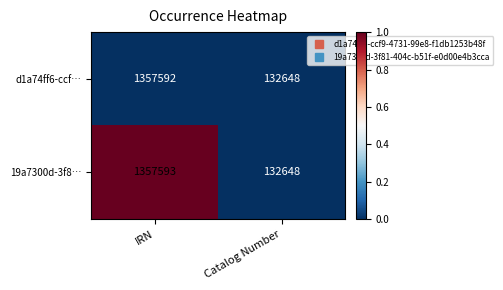

What is the maximum value for 19a7300d-3f8…?

1357593